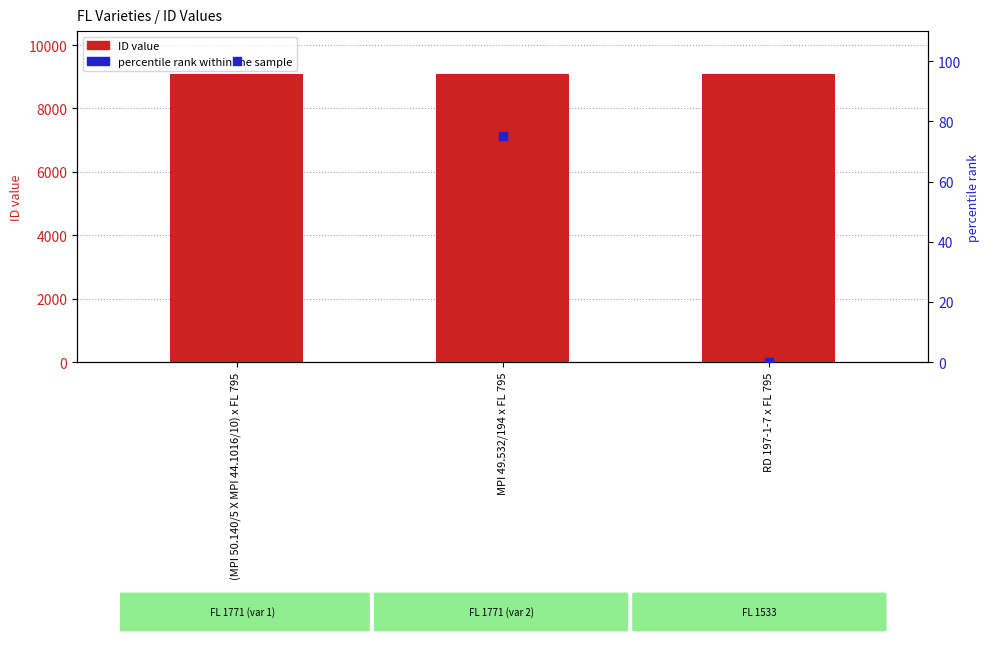

Which series has the largest Y range (max minus min)?

percentile rank within the sample